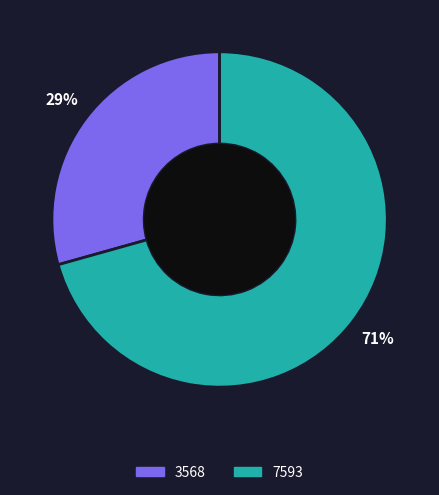

Combined, do 7593 and 3568 account for over 50%?

Yes